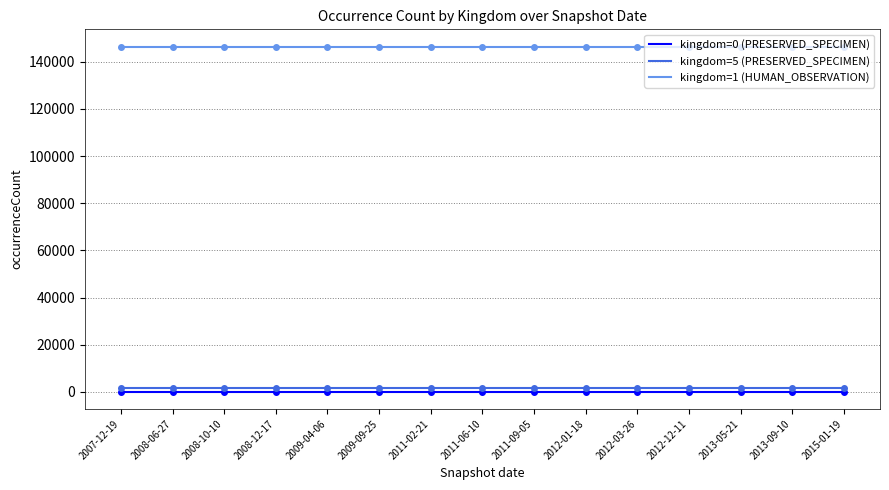

Reading left to right, list all the values displayed in this chart.

kingdom=0 (PRESERVED_SPECIMEN): 2007-12-19=113	2008-06-27=113	2008-10-10=113	2008-12-17=113	2009-04-06=113	2009-09-25=113	2011-02-21=113	2011-06-10=113	2011-09-05=113	2012-01-18=113	2012-03-26=113	2012-12-11=113	2013-05-21=113	2013-09-10=113	2015-01-19=113
kingdom=5 (PRESERVED_SPECIMEN): 2007-12-19=1788	2008-06-27=1788	2008-10-10=1788	2008-12-17=1788	2009-04-06=1788	2009-09-25=1788	2011-02-21=1788	2011-06-10=1788	2011-09-05=1788	2012-01-18=1788	2012-03-26=1788	2012-12-11=1788	2013-05-21=1788	2013-09-10=1788	2015-01-19=1788
kingdom=1 (HUMAN_OBSERVATION): 2007-12-19=146464	2008-06-27=146464	2008-10-10=146464	2008-12-17=146464	2009-04-06=146464	2009-09-25=146464	2011-02-21=146464	2011-06-10=146464	2011-09-05=146464	2012-01-18=146464	2012-03-26=146464	2012-12-11=146464	2013-05-21=146464	2013-09-10=146464	2015-01-19=146464